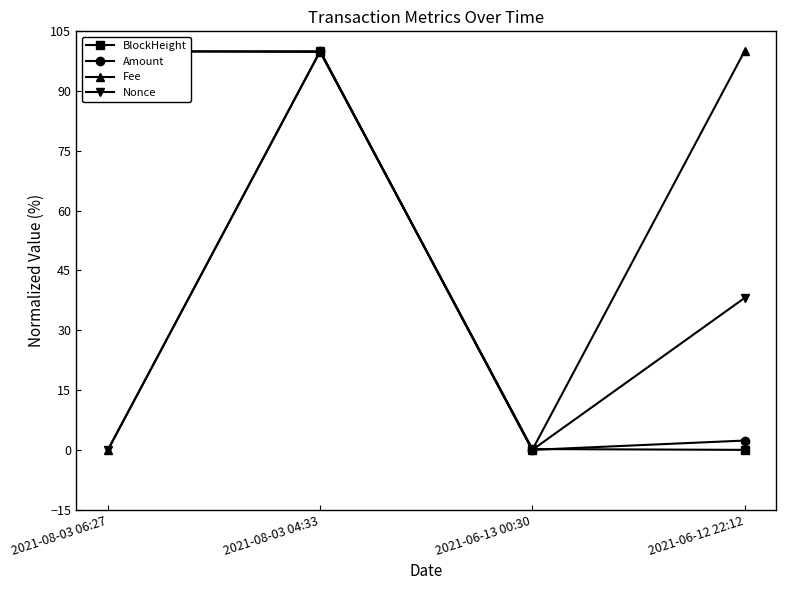

What is the sum of the Nonce values at 2021-08-03 06:27 and 2021-06-12 22:12?

38.1